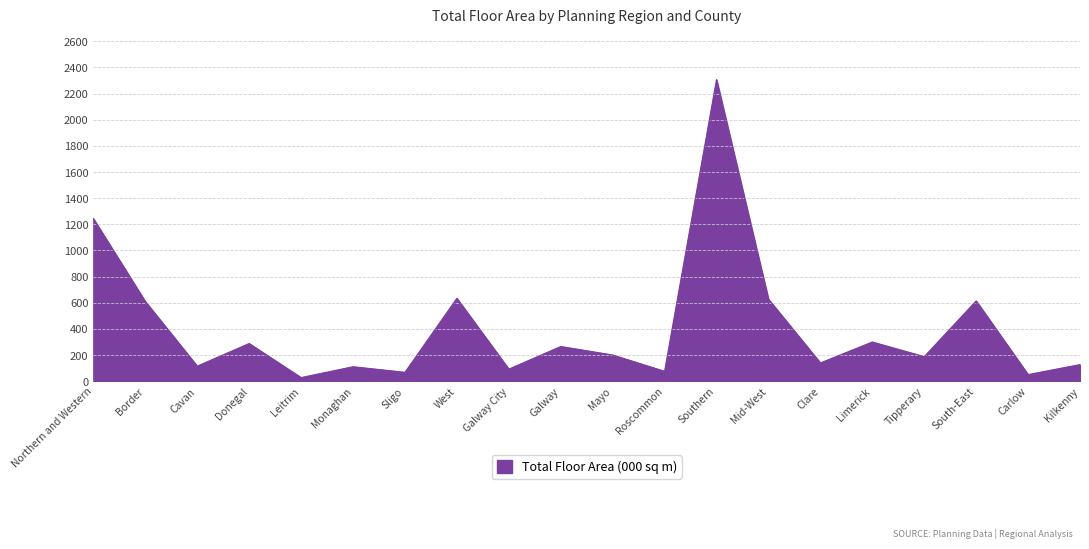

Does the chart display data point markers on the line(s)?

No